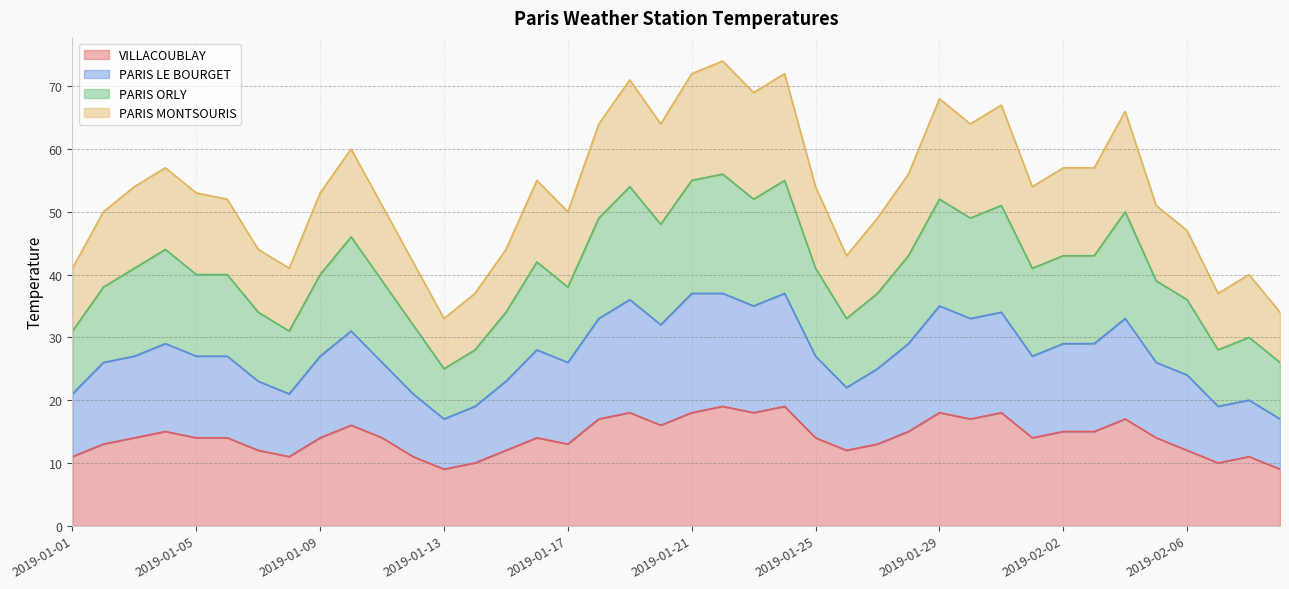

What is the label of the 32nd point from the right?

2019-01-09